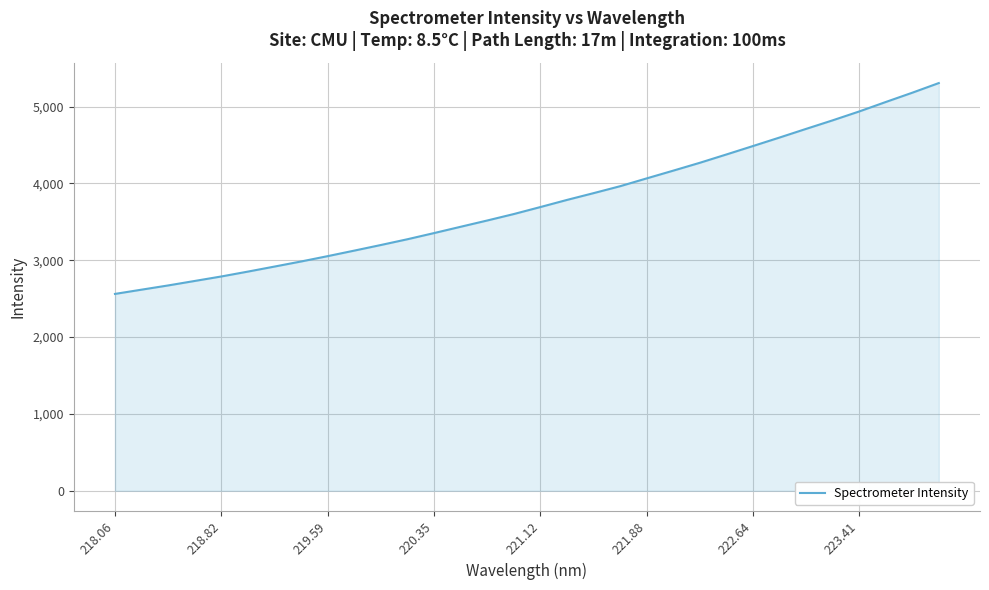

What is the difference between the maximum and minimum values?

2744.1